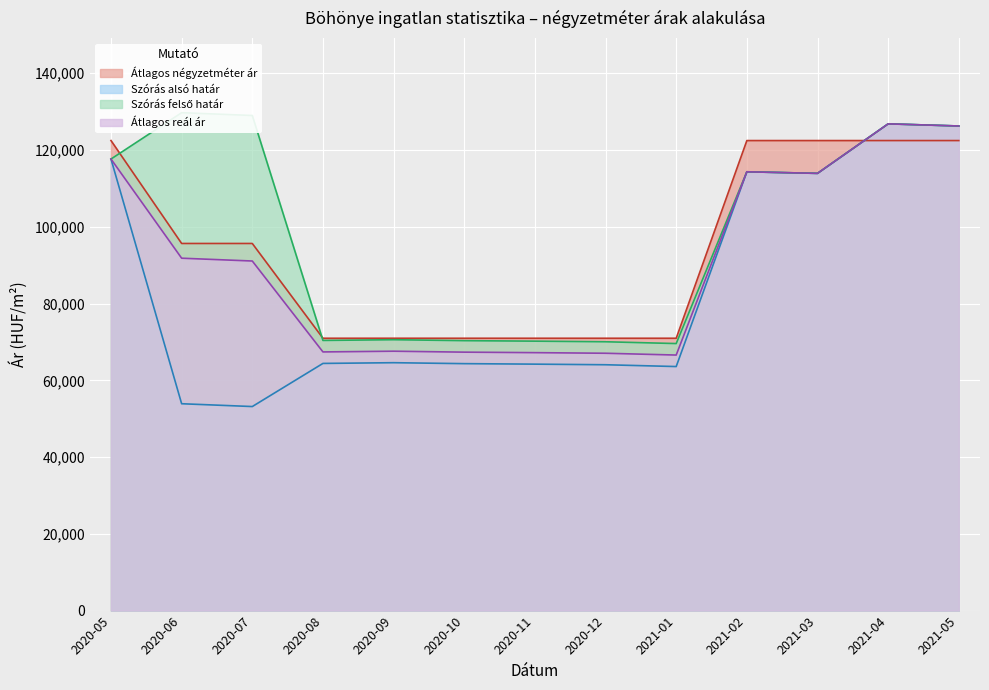

Which series has the largest total across all categories?

Szórás felső határ